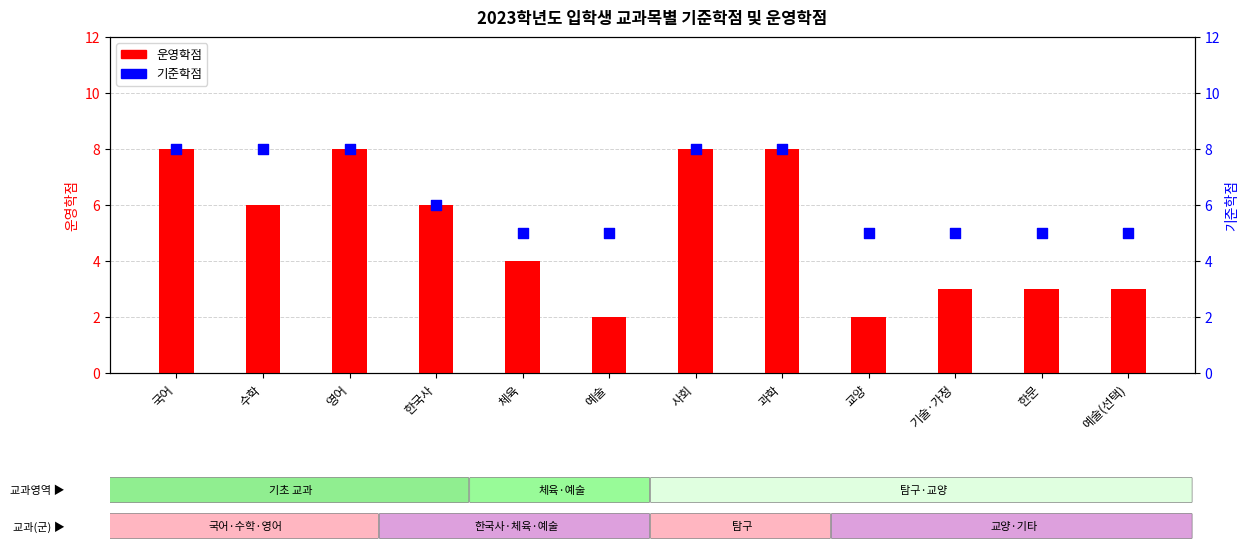

What is the total value across all series at 기술·가정?

8